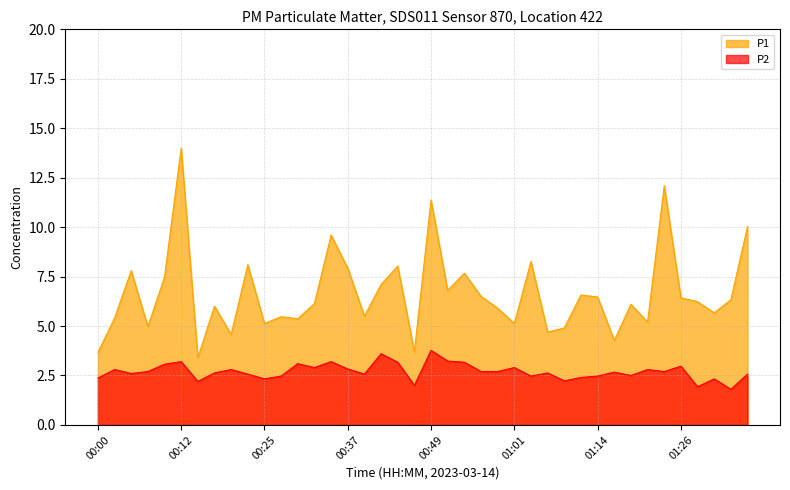

At which label does P2 reach its peak?

00:49